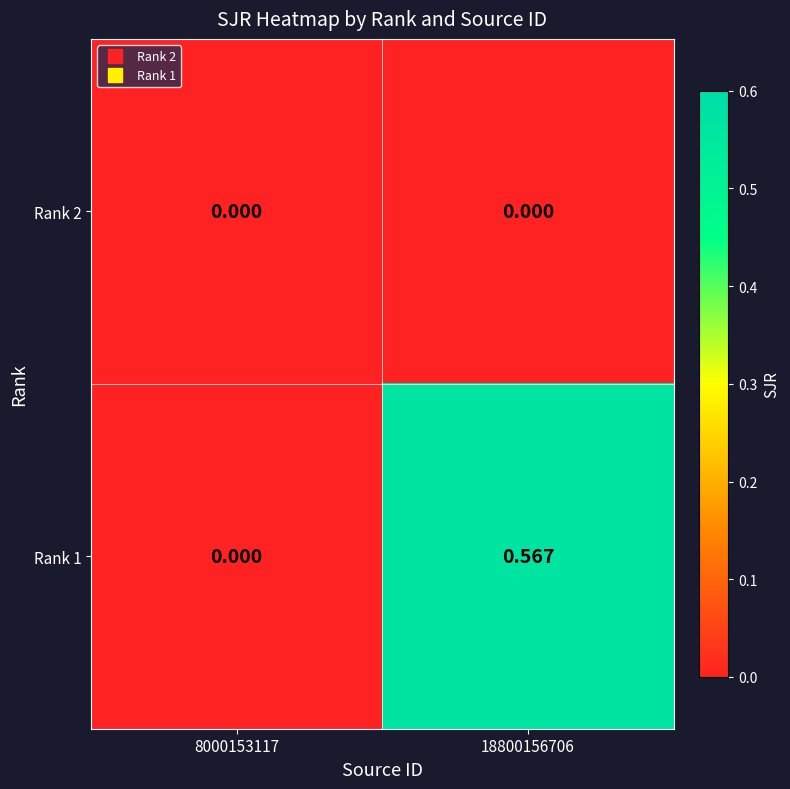

What is the total value across all series at 18800156706?

0.6